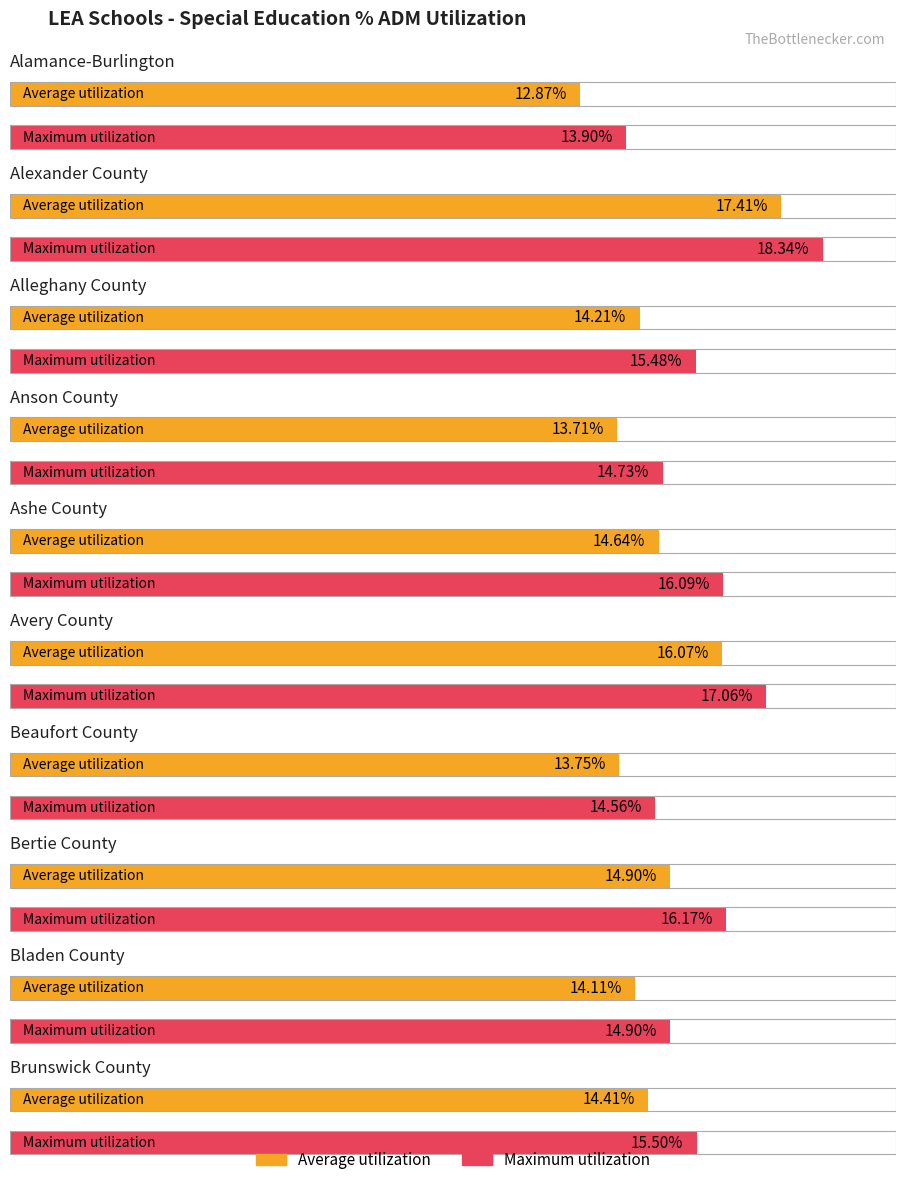

Which category has the lowest value across all series?

Alamance-Burlington